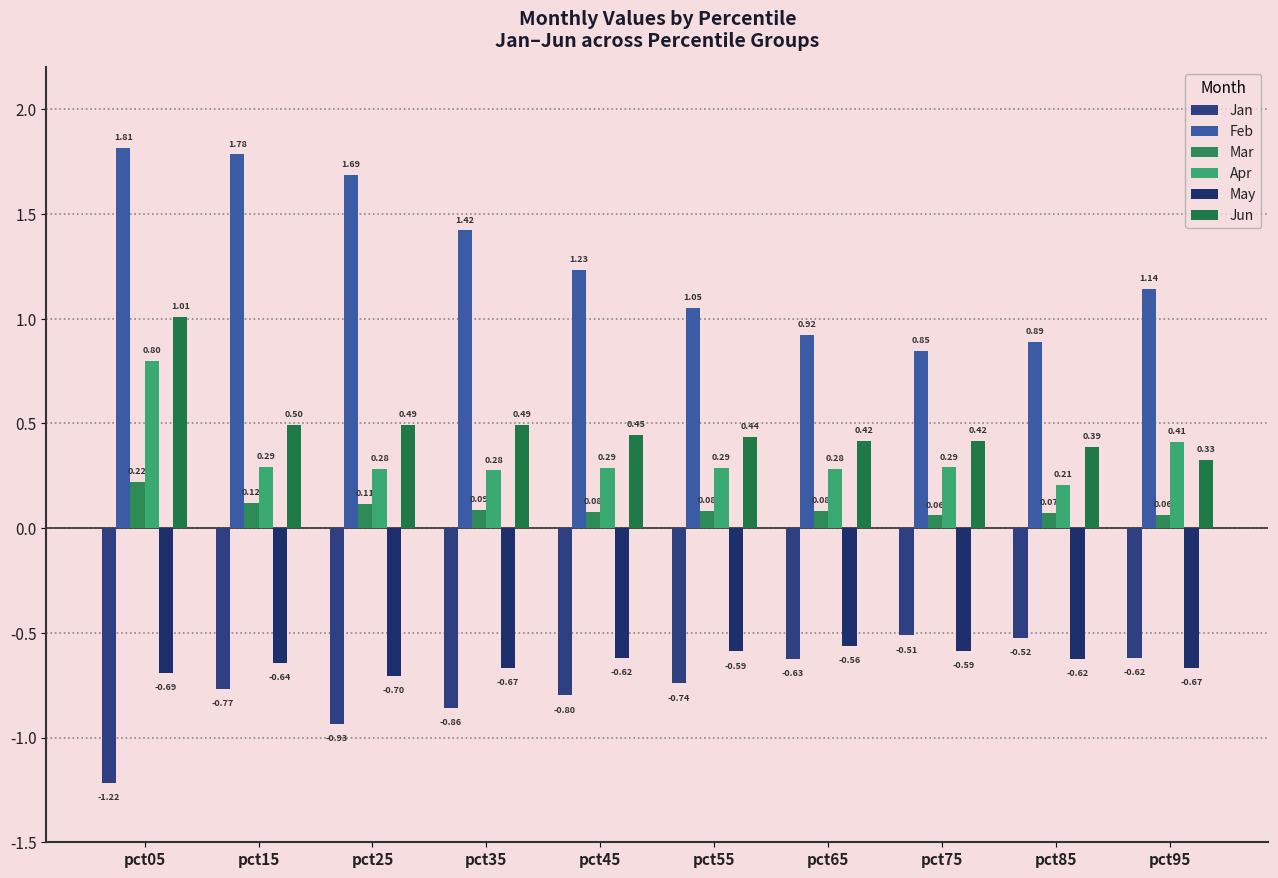

What is the sum of the Jan values at pct25 and pct35?

-1.8